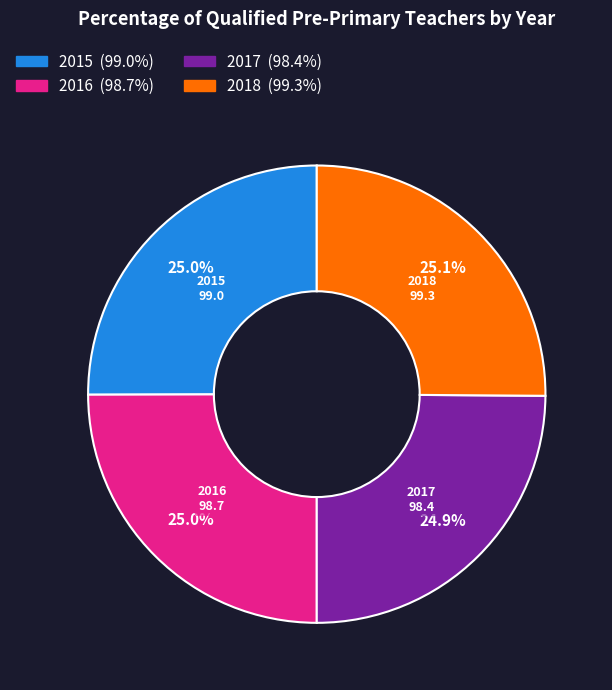

Is there any slice that represents more than half of the pie?

No